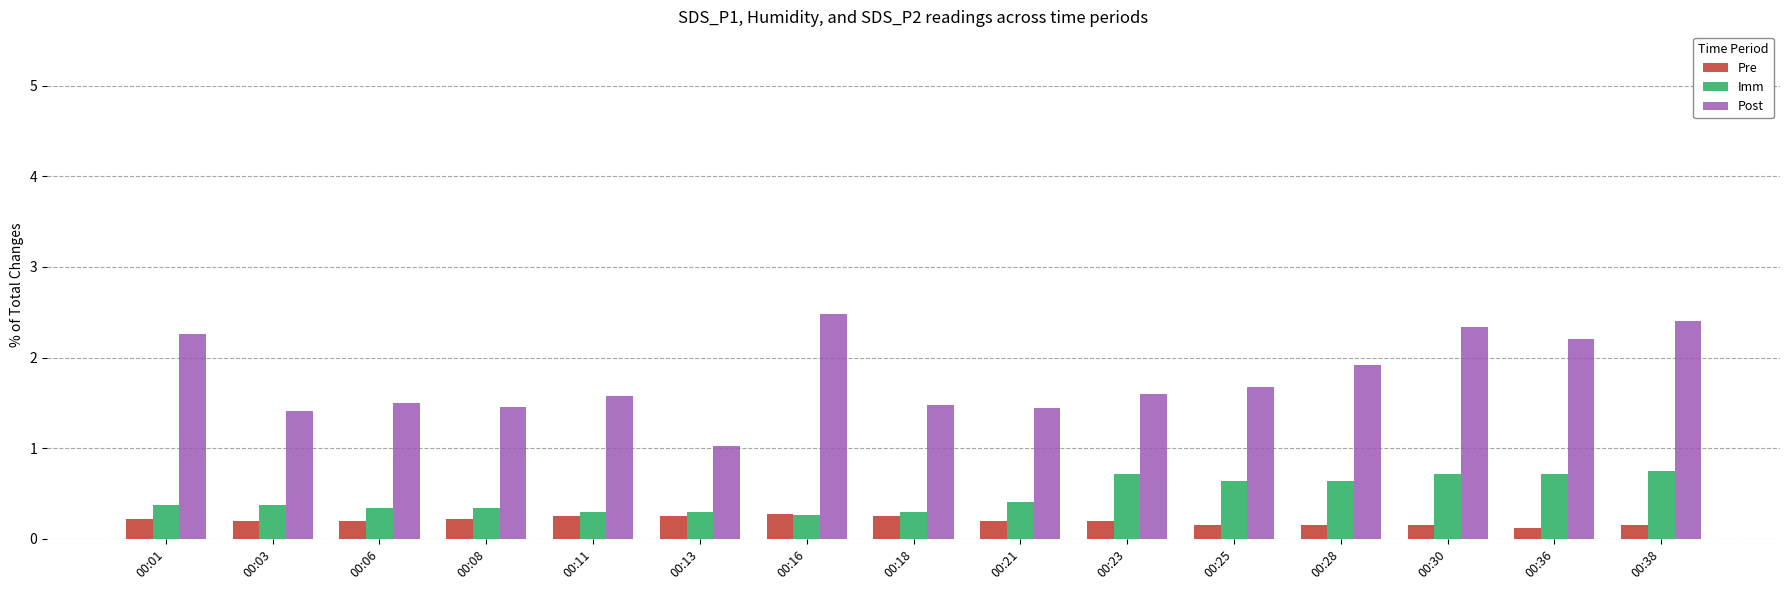

Is the value of Post at 00:01 greater than the value of Pre at 00:28?

Yes